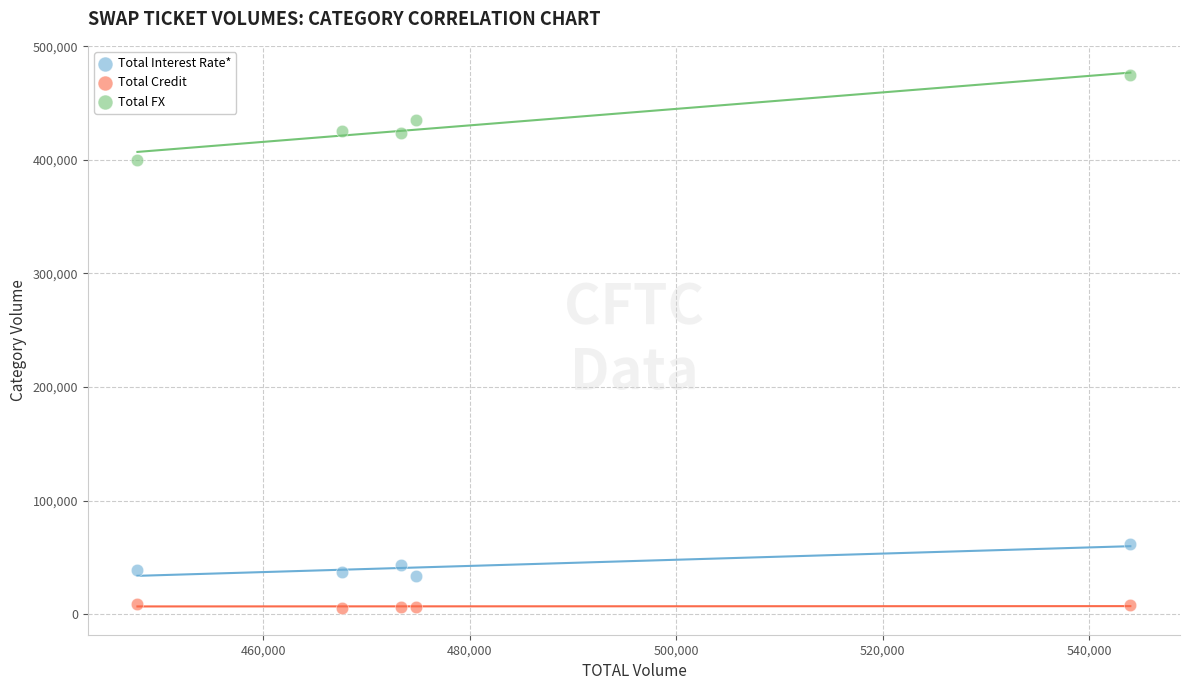

Across all series, what Y value is closest to 239946?

399668